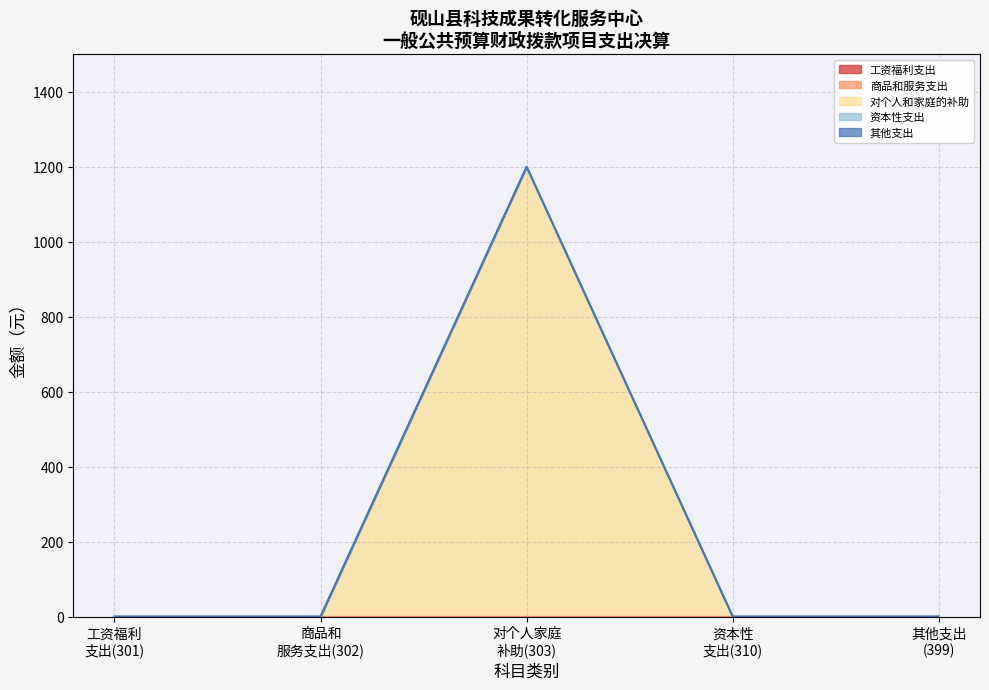

What are all the series names shown in the legend?

工资福利支出, 商品和服务支出, 资本性支出, 对个人和家庭的补助, 其他支出